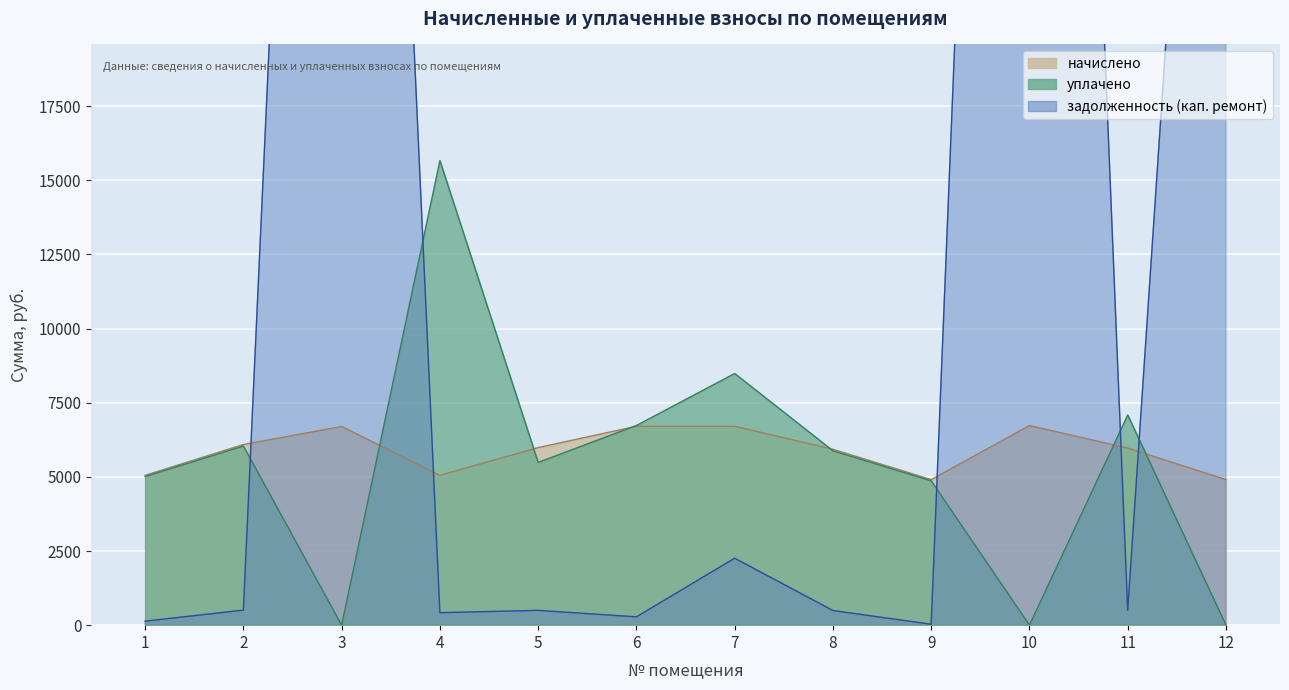

Which category has the highest value in the уплачено series?

4